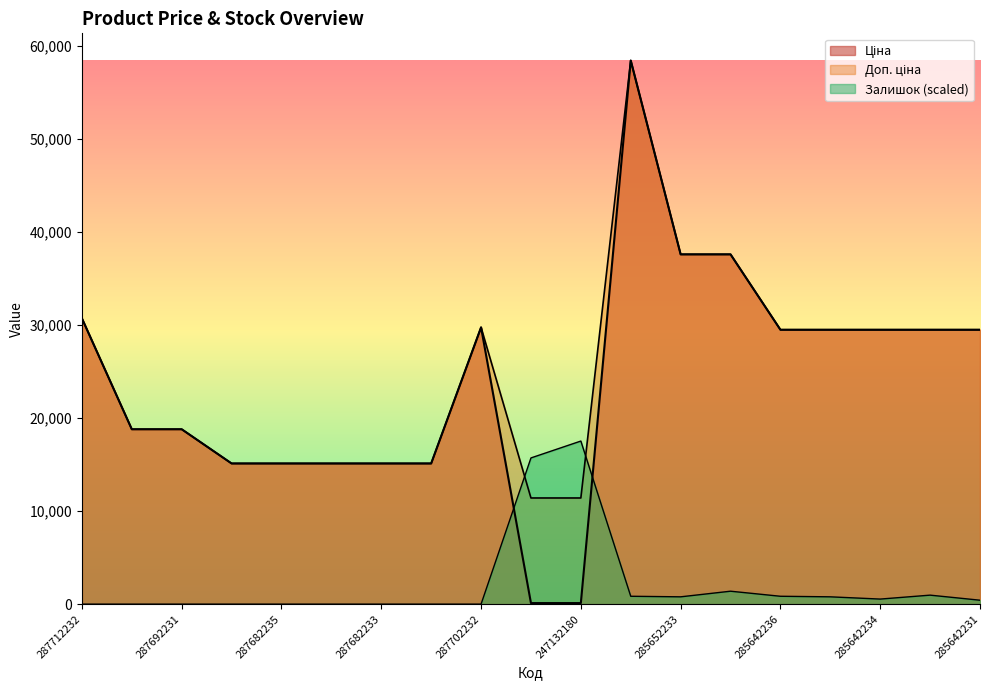

Is the value of Доп. ціна at 285652231 greater than the value of Залишок at 287682231?

Yes